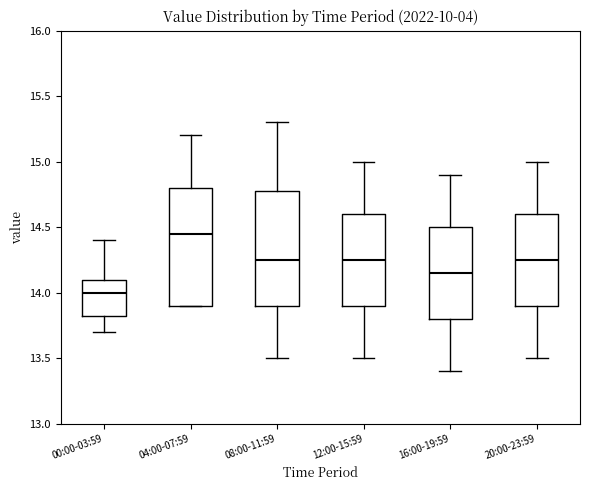

Reading left to right, transcribe this box plot: for each box, give where its median line is, the range the box spans, and where its two whiskers end, as read against the y-axis. The values are not printed on the chart, so give them approximately, as read against the axis.

00:00-03:59: median 14.00, box 13.85 to 14.10, whiskers 13.70 to 14.40
04:00-07:59: median 14.45, box 13.90 to 14.80, whiskers 13.90 to 15.20
08:00-11:59: median 14.25, box 13.90 to 14.80, whiskers 13.50 to 15.30
12:00-15:59: median 14.25, box 13.90 to 14.60, whiskers 13.50 to 15.00
16:00-19:59: median 14.15, box 13.80 to 14.50, whiskers 13.40 to 14.90
20:00-23:59: median 14.25, box 13.90 to 14.60, whiskers 13.50 to 15.00